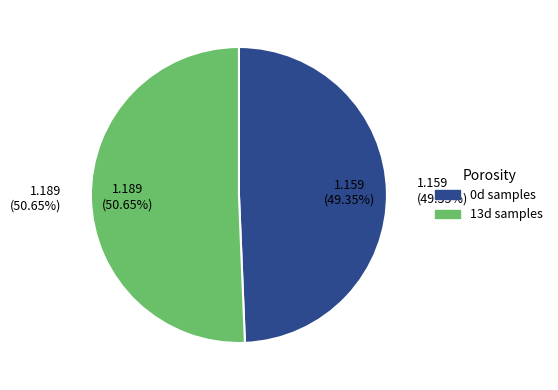

What is the smallest slice in the pie chart?

V3_0d